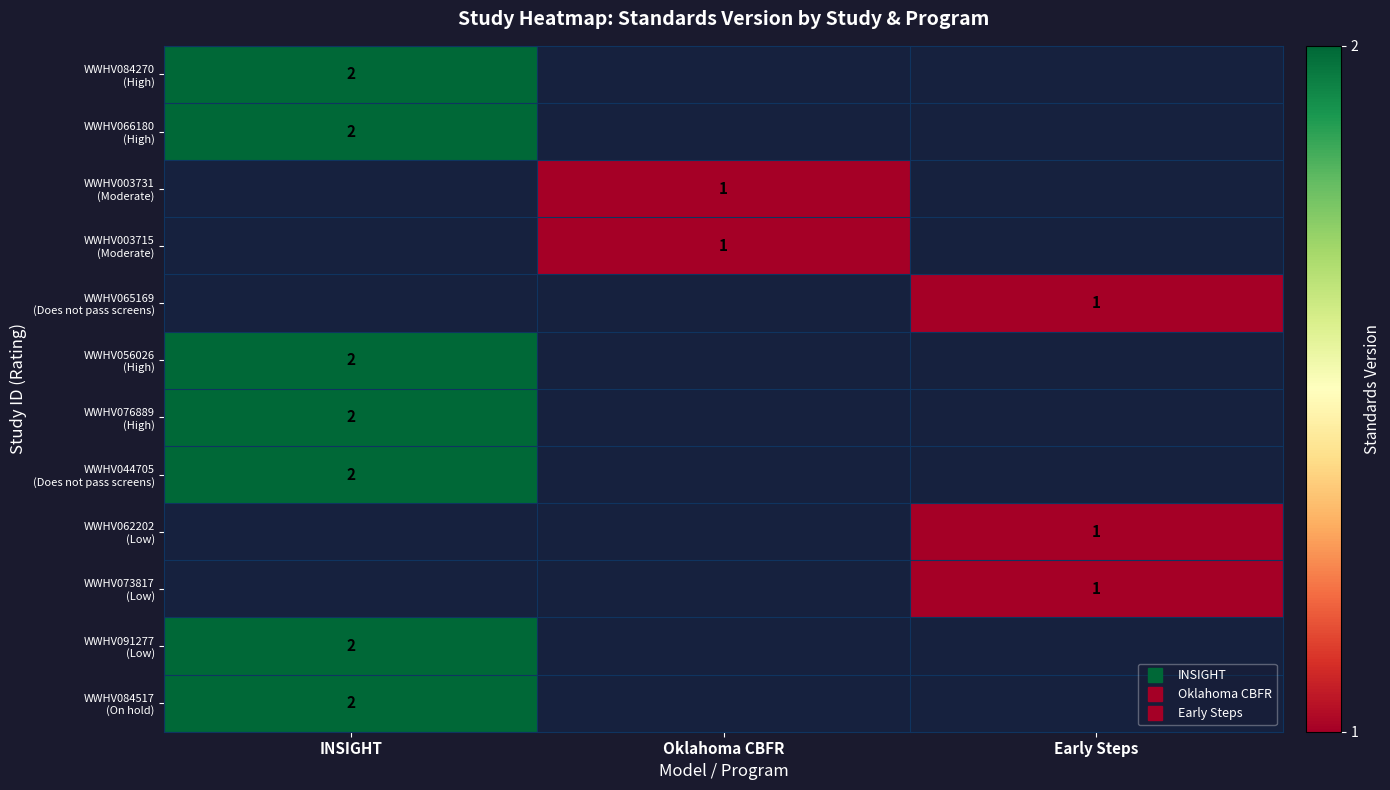

What is the smallest value displayed?

1.0